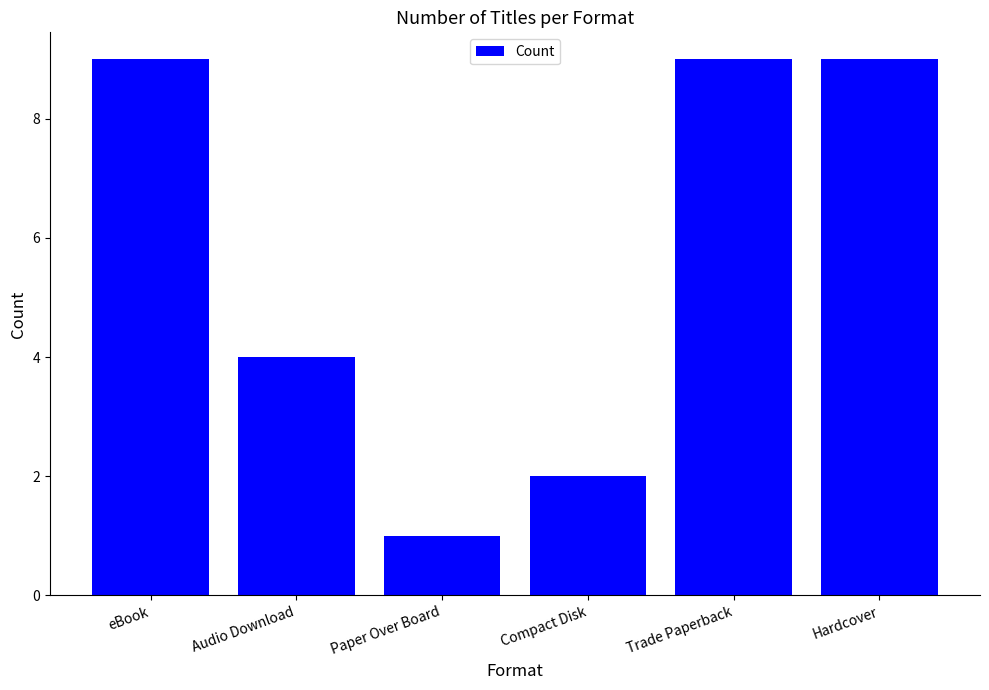

The value at Trade Paperback is 2. True or false?

False